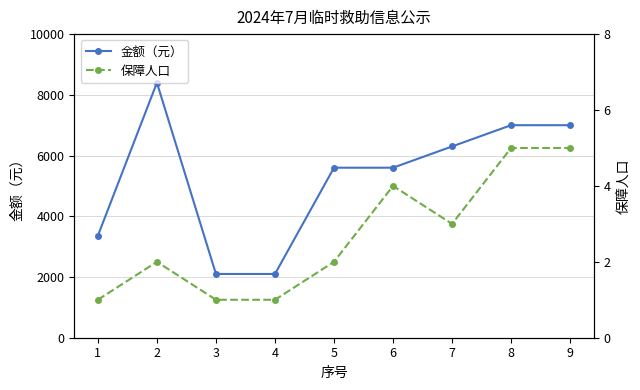

What is the value of the 保障人口 point at the 3rd from the left?

1